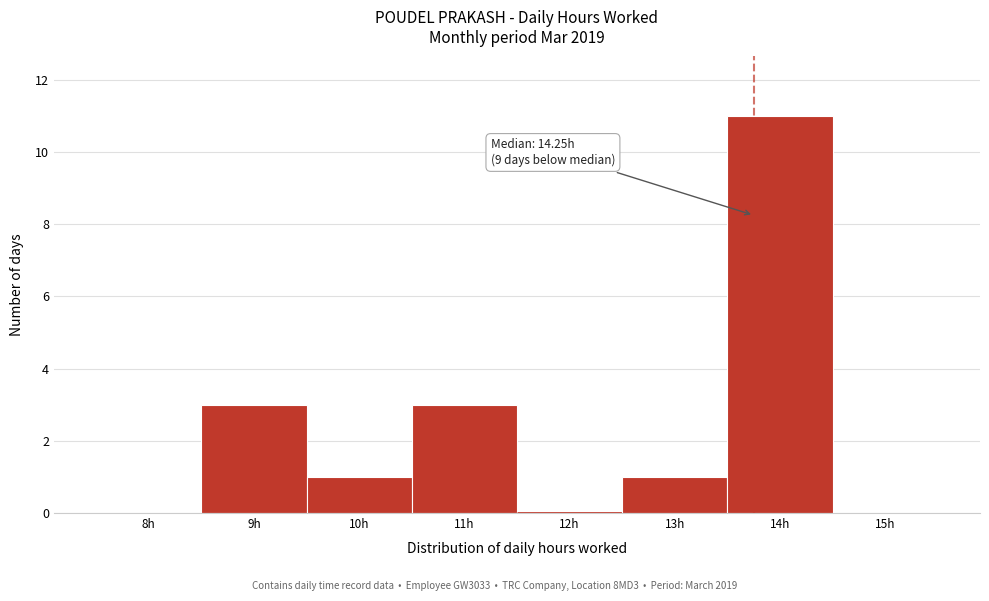

Reading right to left, extract all data points from this chart.

15h=0	14h=11	13h=1	12h=0	11h=3	10h=1	9h=3	8h=0